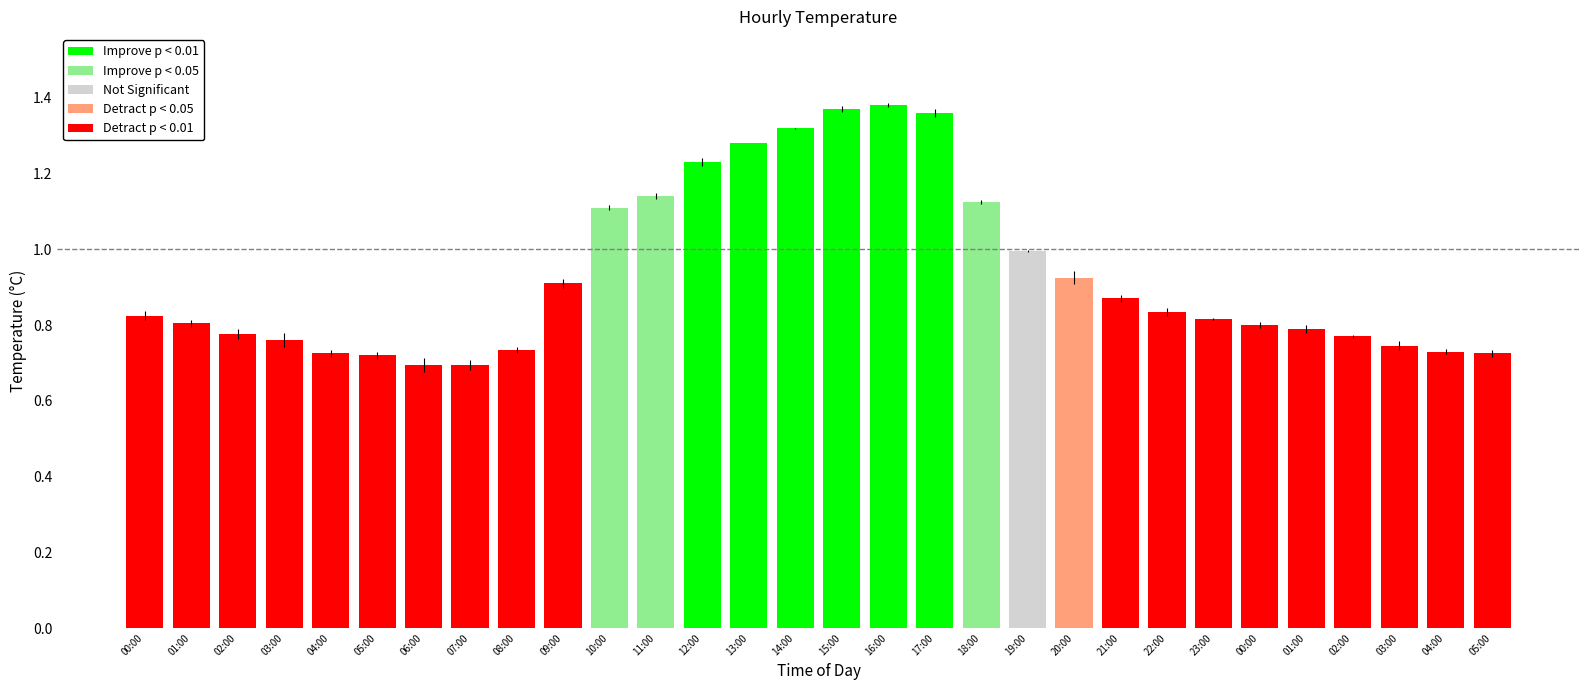

The chart shows a value of 0.9 at 09:00. True or false?

True